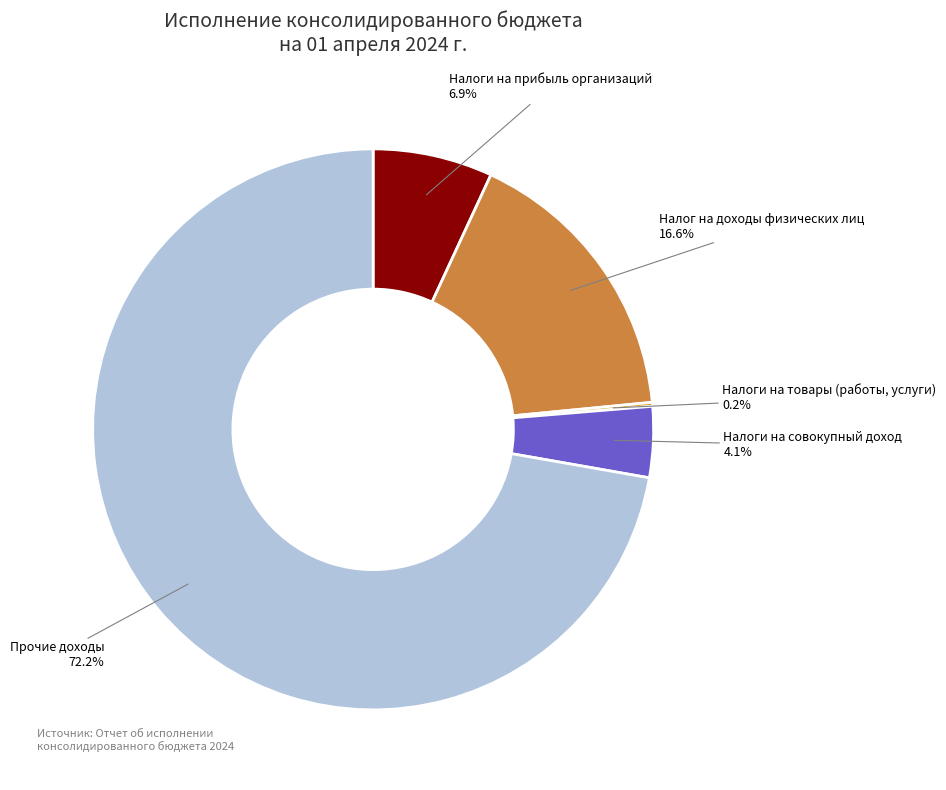

Is there any slice that represents more than half of the pie?

Yes